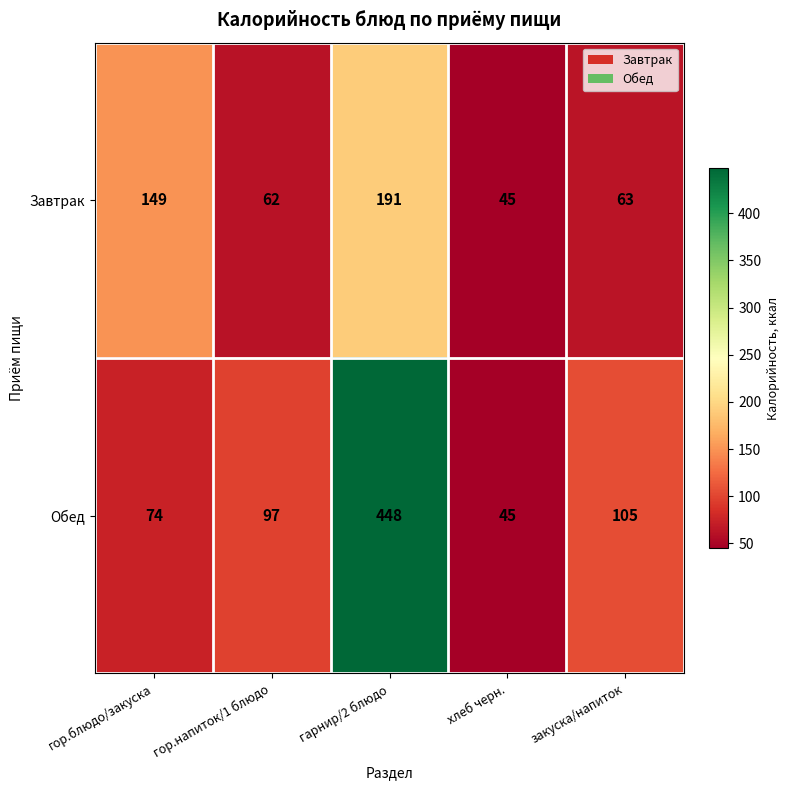

Which series changed the most between гор.блюдо/закуска and хлеб черн.?

Завтрак